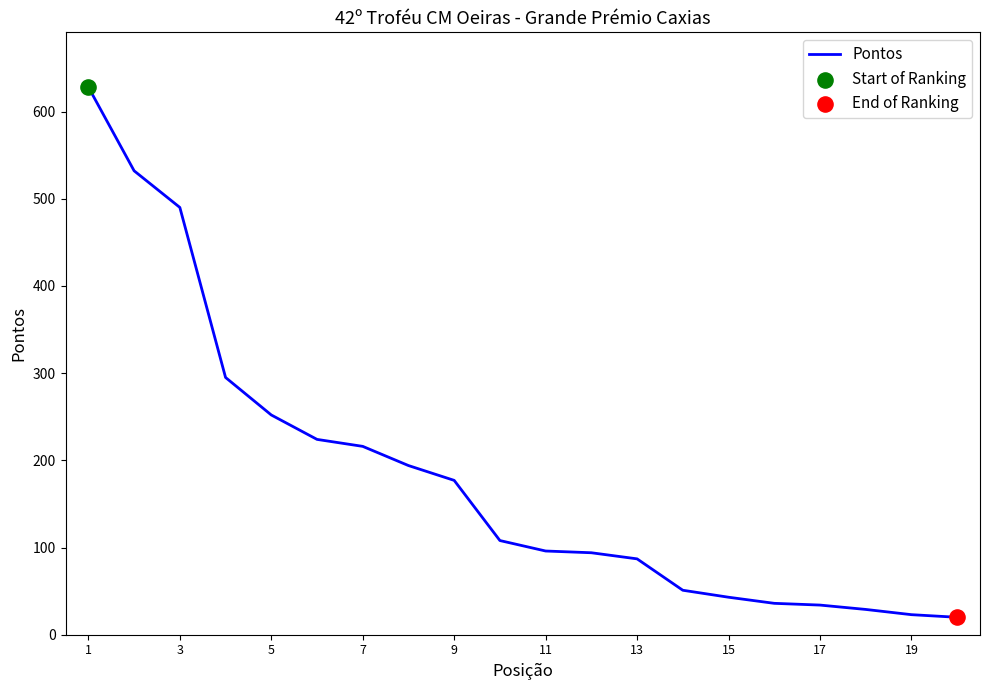

What is the smallest value displayed?

20